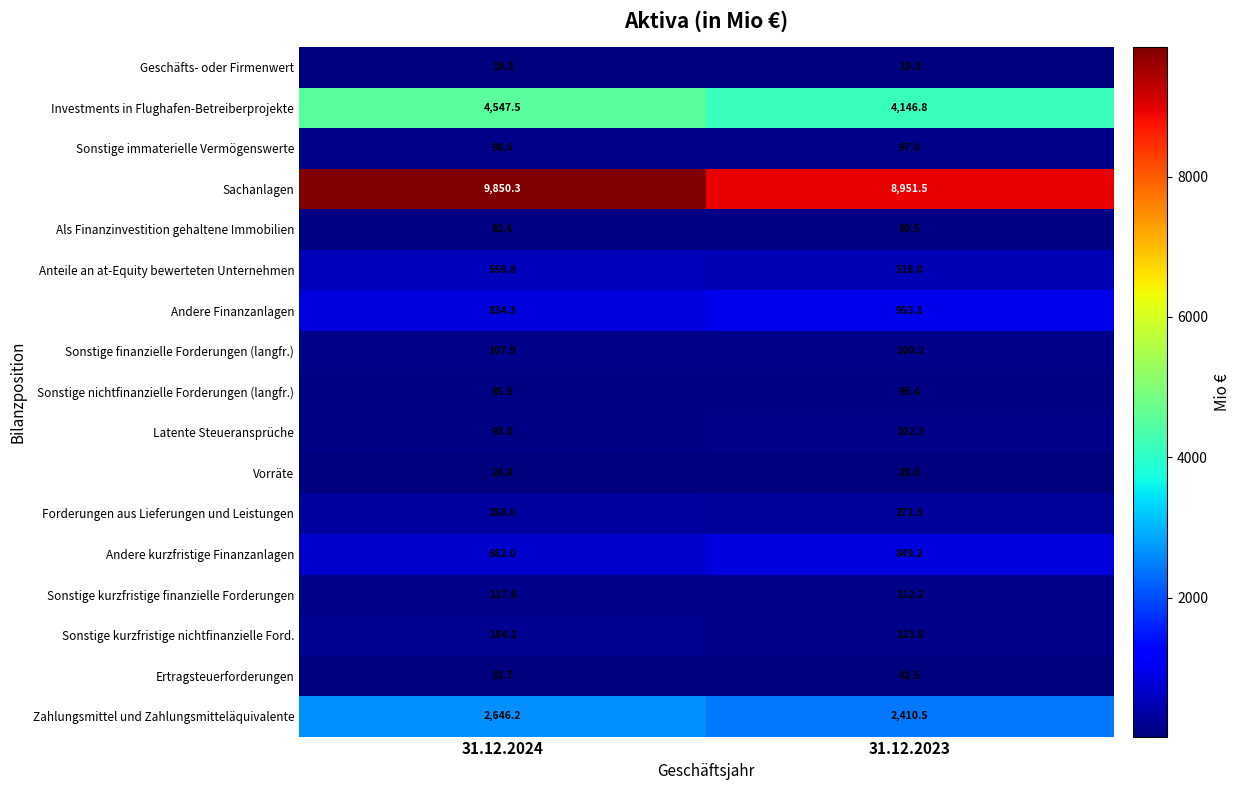

Where is Sachanlagen nearest to the value 9400?

31.12.2023